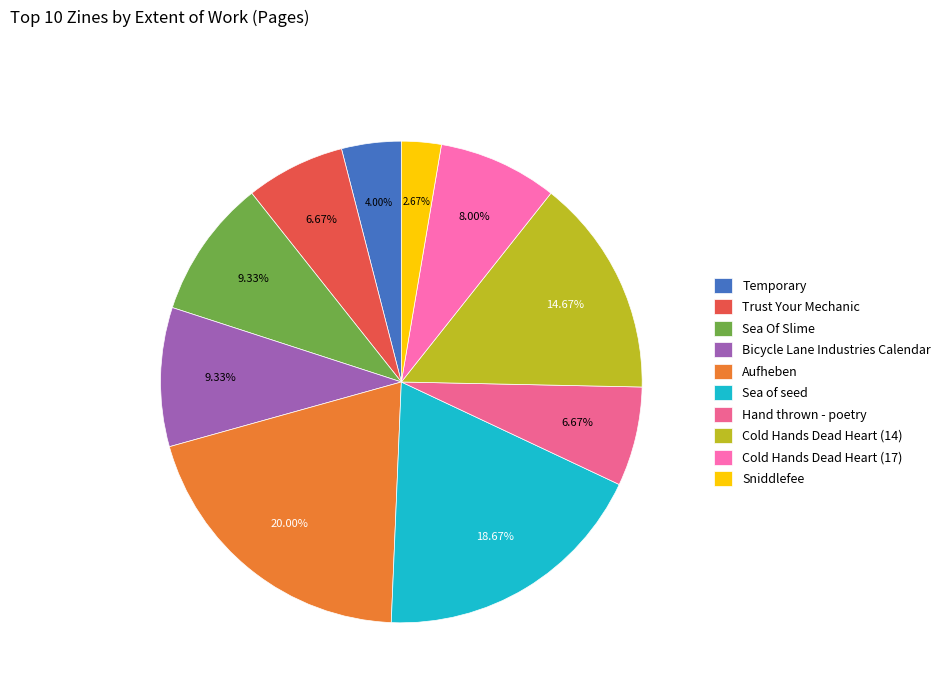

How many segments does this pie chart have?

10